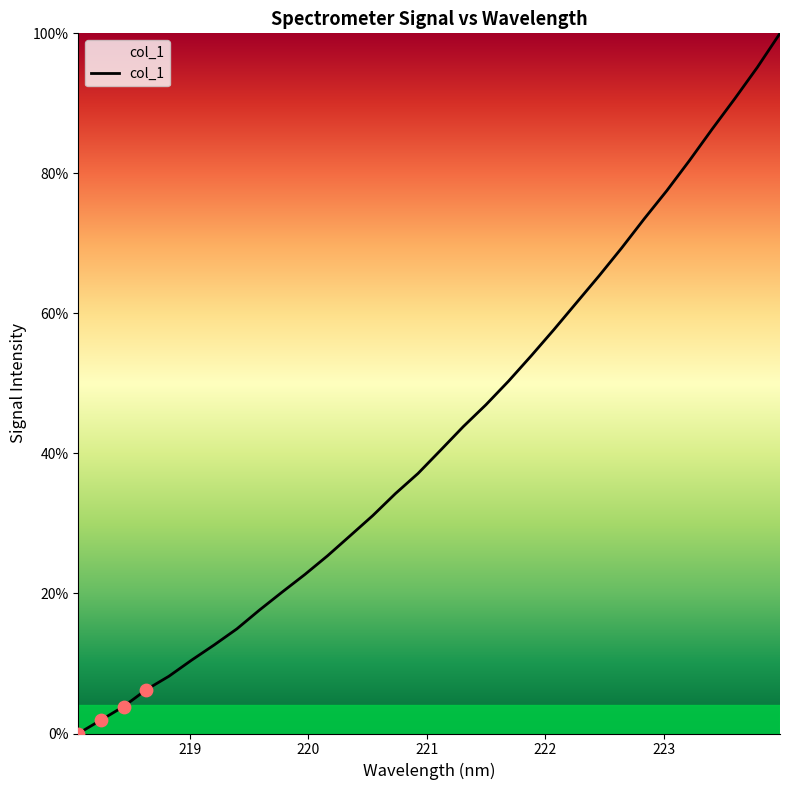

What is the greatest value displayed?

100.0